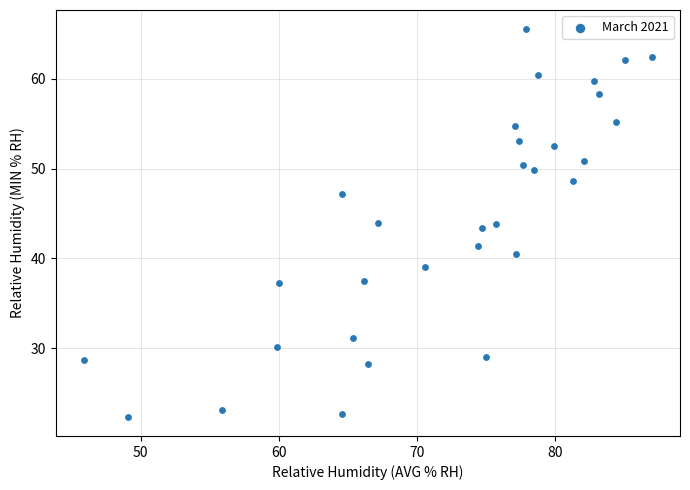

What is the range of Y values (max minus min)?

43.1